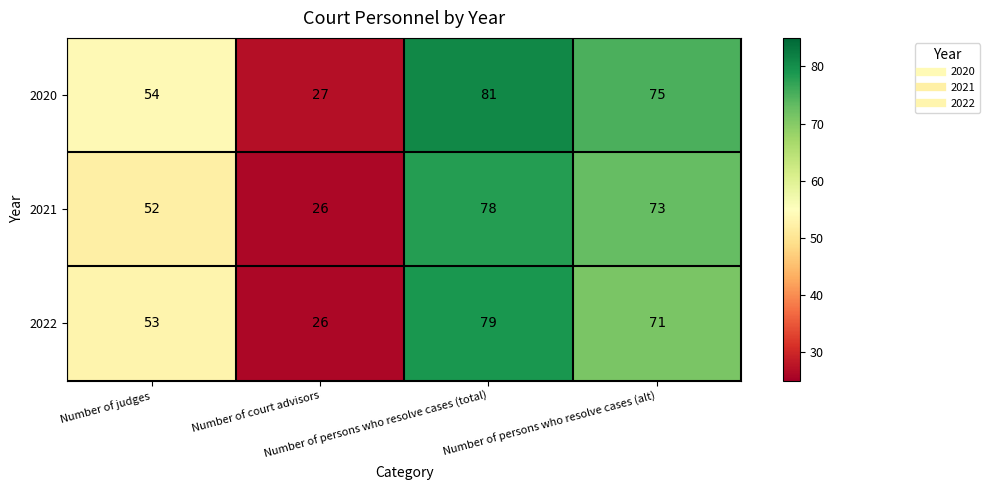

What is the average value of the 2022 series?

57